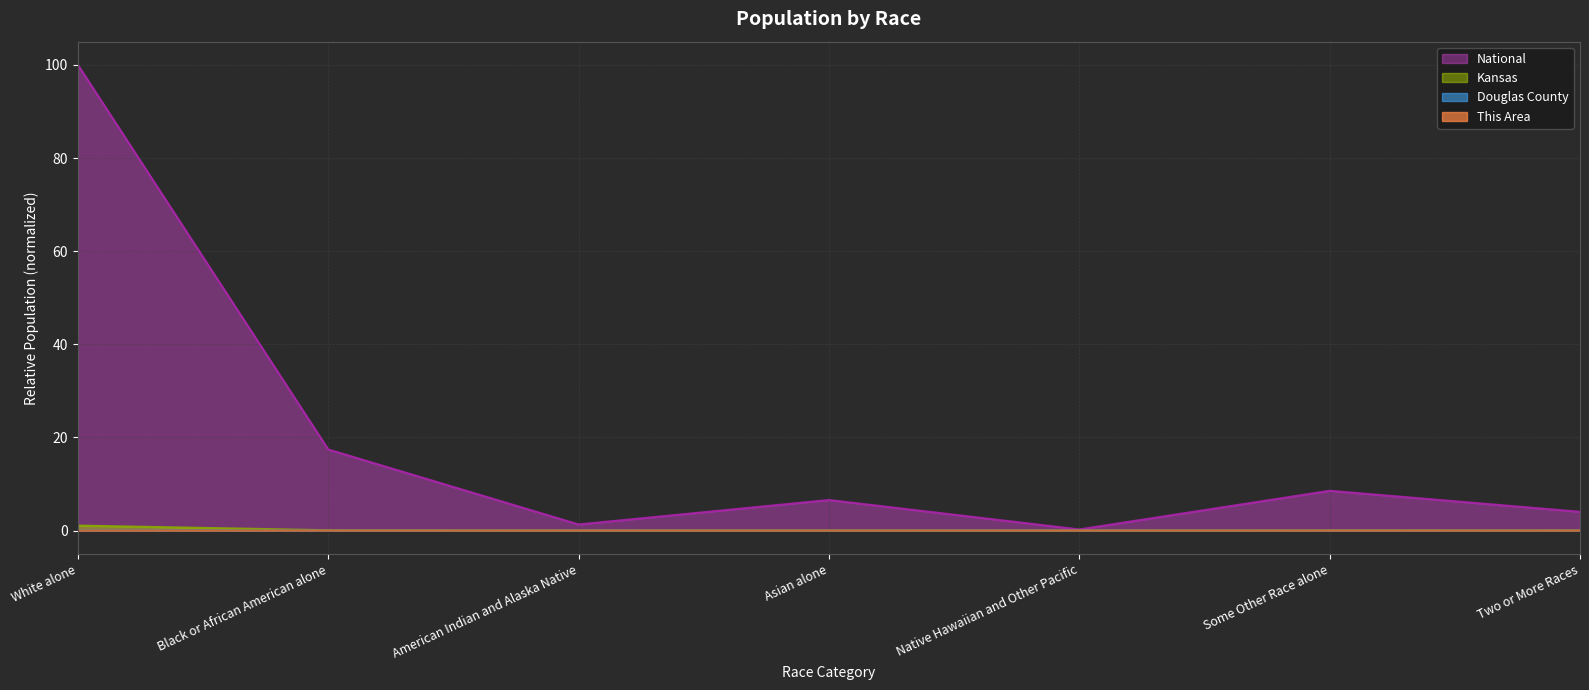

Between Native Hawaiian and Other Pacific and Two or More Races, which series saw the biggest shift?

National